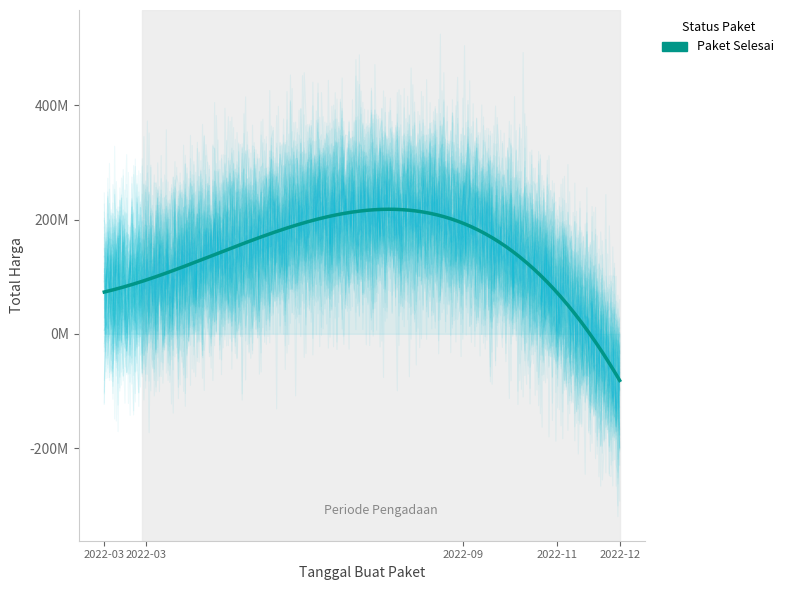

What is the difference between the values at 2022-12-13 and 2022-11-22?

50250000